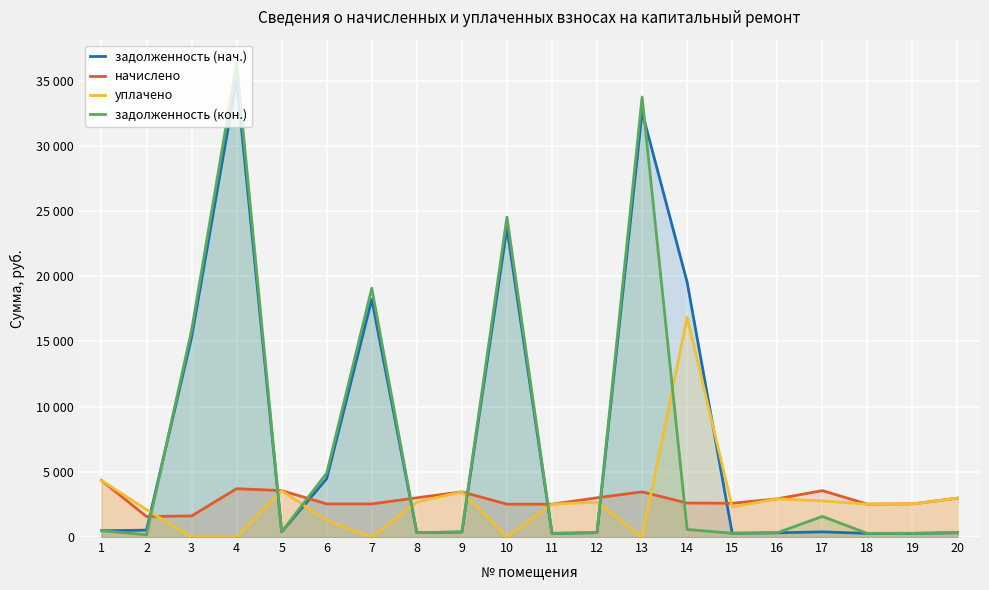

What value does the задолженность (нач.) series have at 18?

280.7